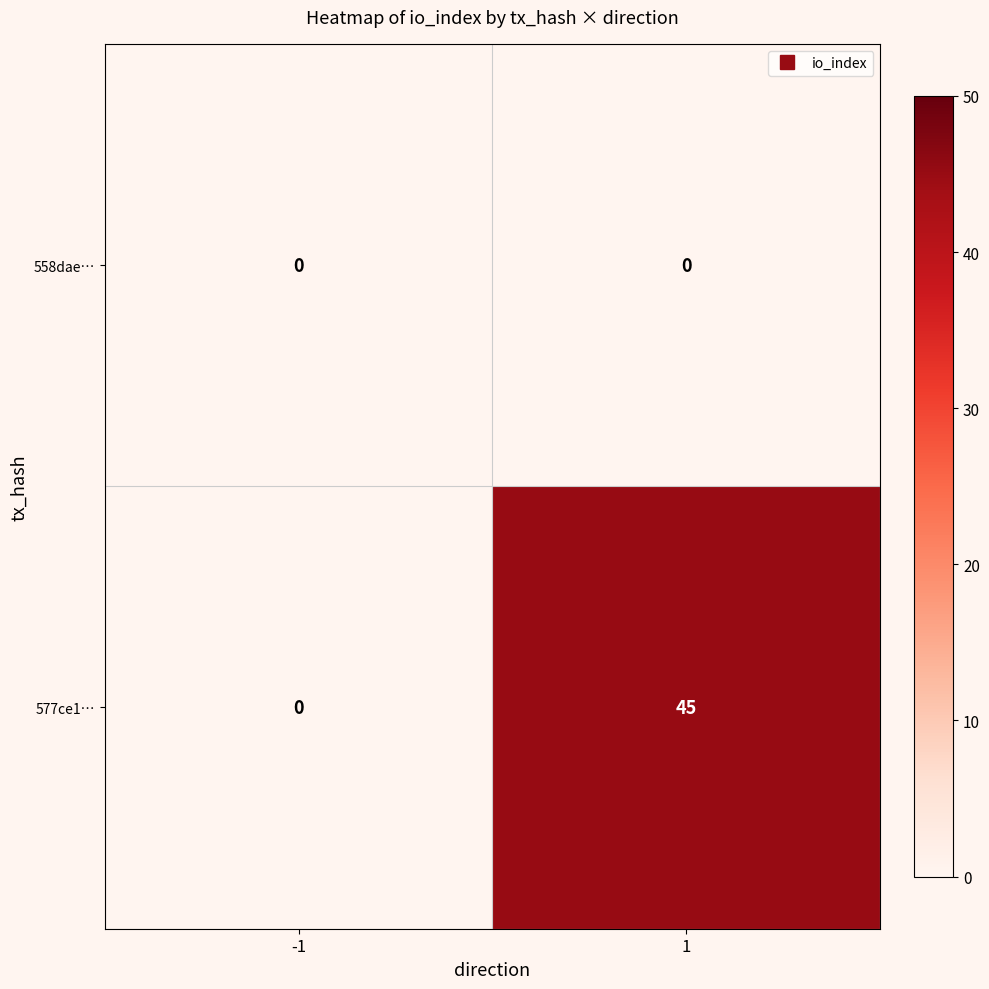

Reading left to right, list all the values displayed in this chart.

558dae…: -1=0	1=0
577ce1…: -1=0	1=45